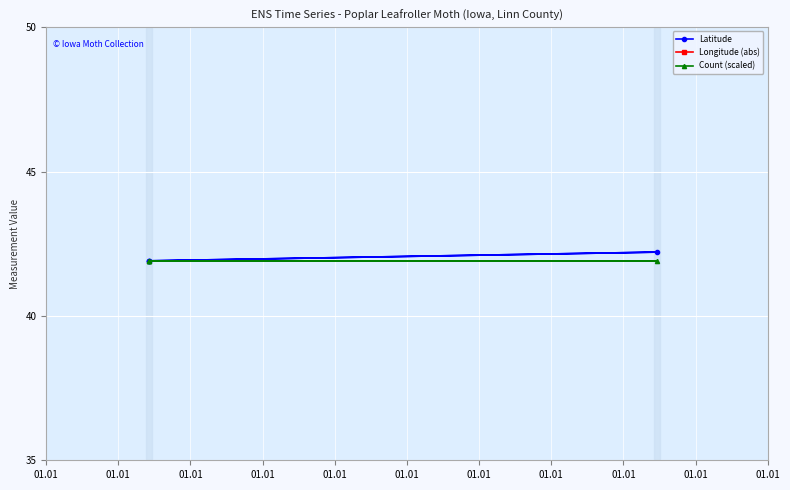

Does the chart display data point markers on the line(s)?

Yes